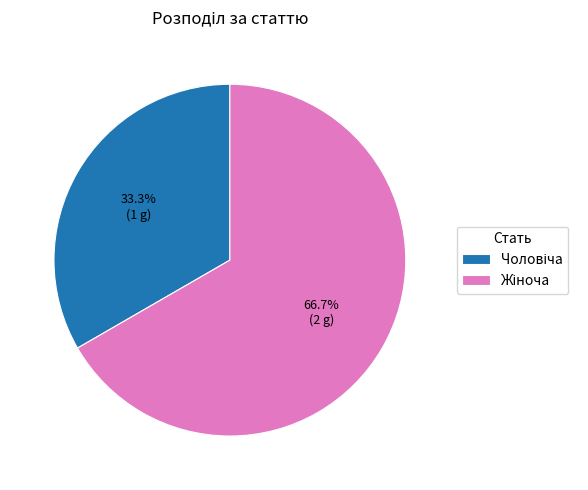

Is there a majority slice in this chart?

Yes